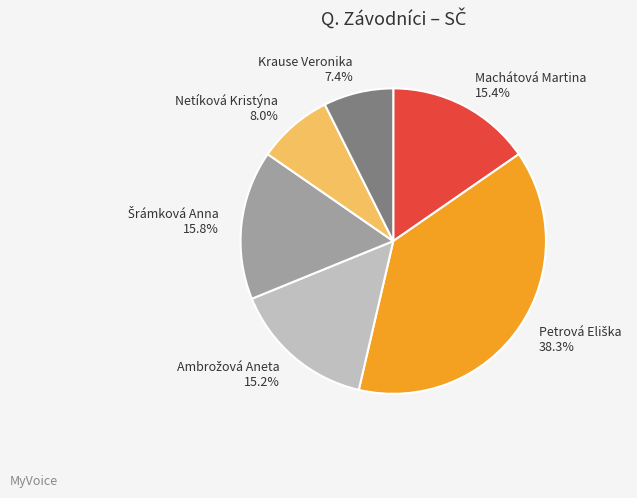

Count the number of slices in the pie.

6